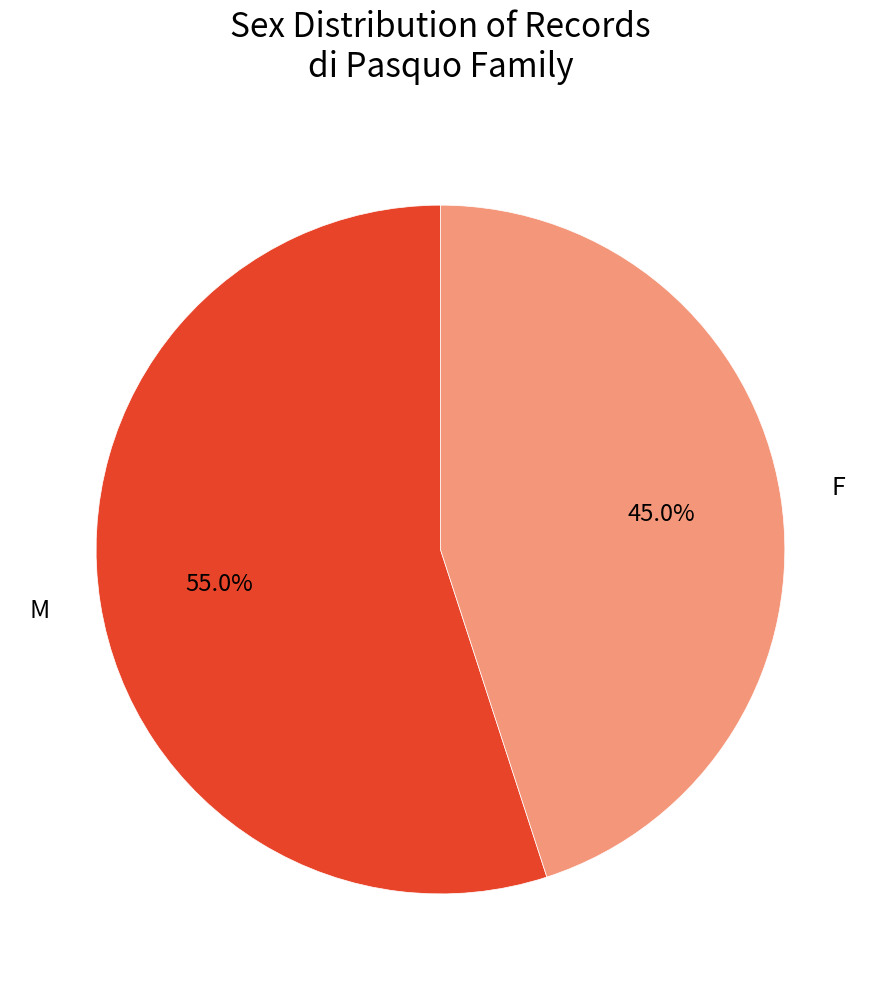

To the nearest percent, what is the difference between the F and M slice percentages?

10%